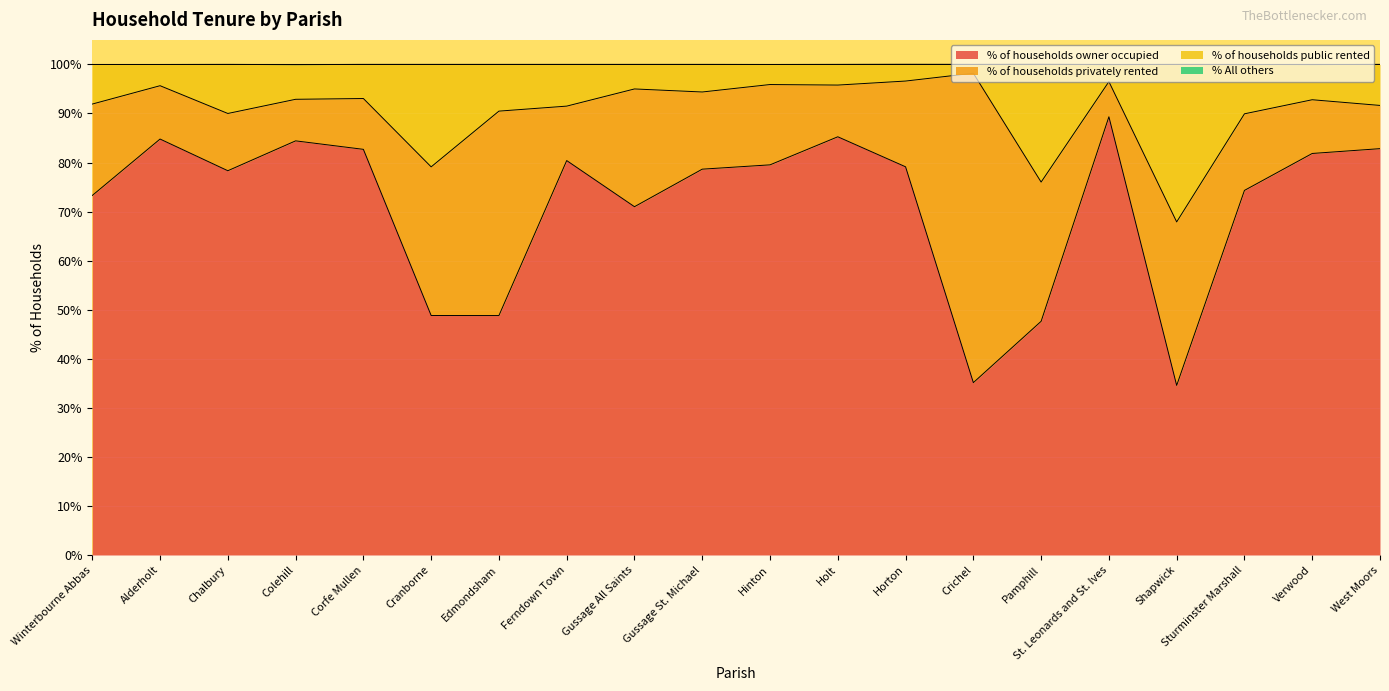

True or false: % of households public rented and % of households owner occupied cross at least once.

False